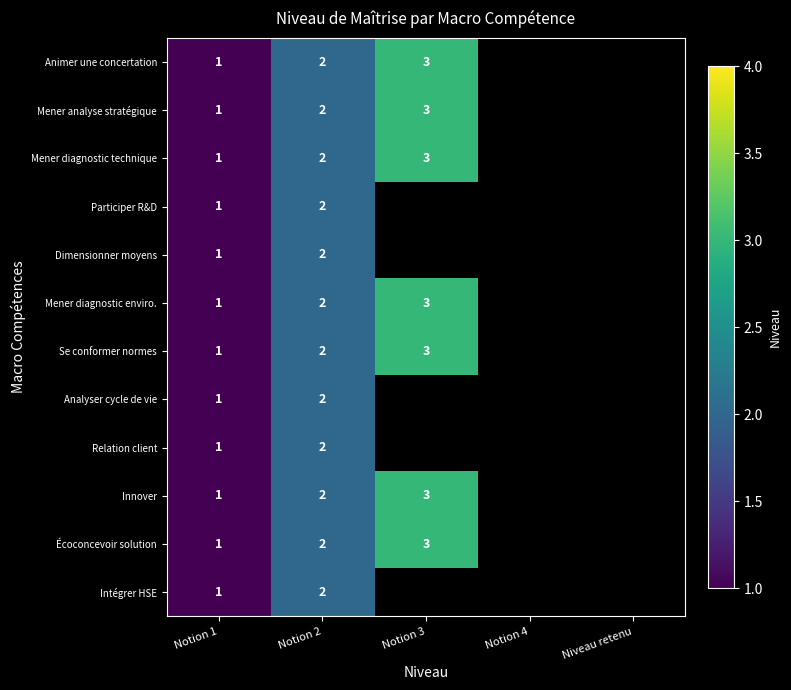

Is it true that Analyser cycle de vie equals 1 at Notion 2?

False